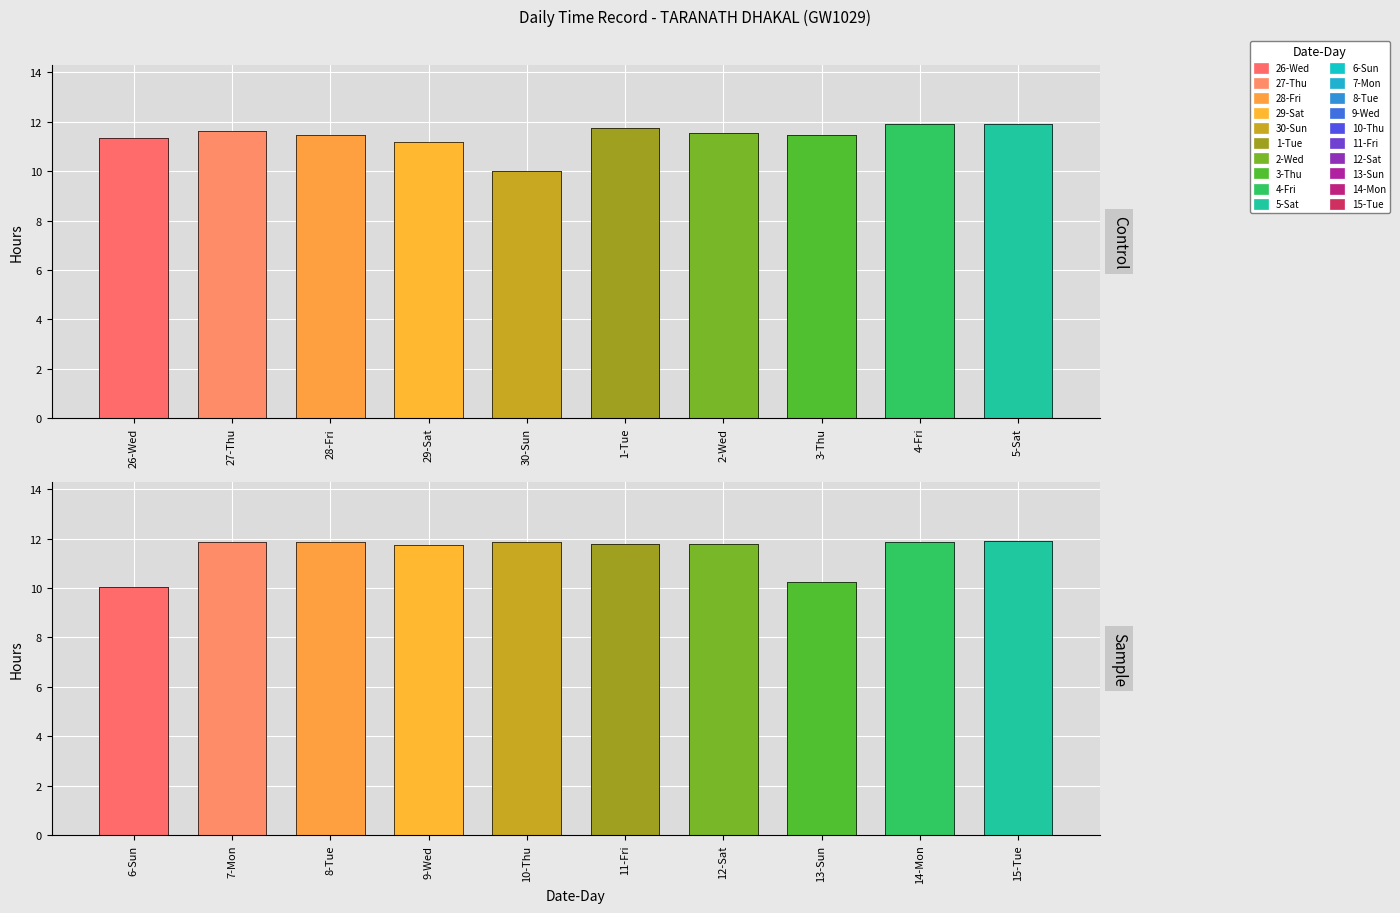

What is the difference between the maximum and minimum values in the Sample series?

1.9